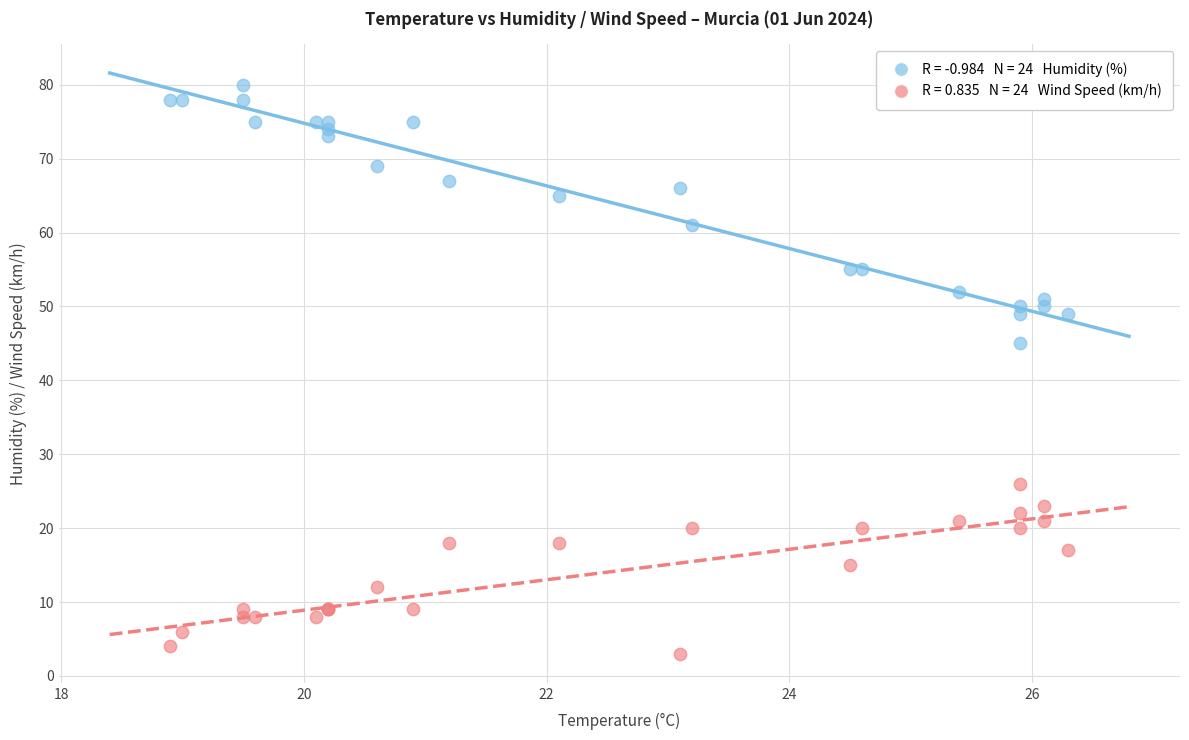

Across all series, what Y value is closest to 41?

45